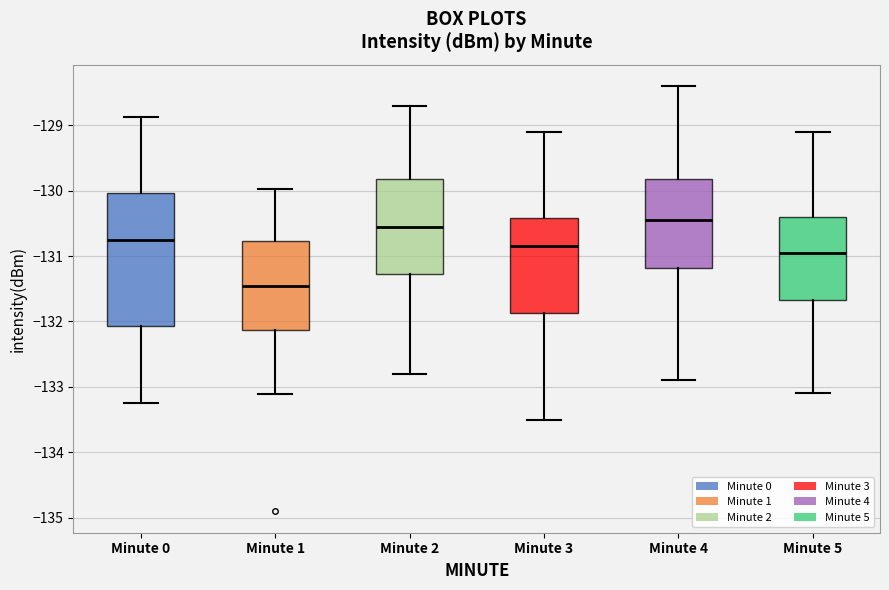

Reading left to right, read every box against the y-axis: the position of its median line, the range the box covers, and the ends of its whiskers. The values are not printed on the chart, so give them approximately, as read against the axis.

Minute 0: median -130.8, box -132.1 to -130.0, whiskers -133.2 to -128.9
Minute 1: median -131.5, box -132.1 to -130.8, whiskers -133.1 to -130.0
Minute 2: median -130.5, box -131.3 to -129.8, whiskers -132.8 to -128.7
Minute 3: median -130.8, box -131.9 to -130.4, whiskers -133.5 to -129.1
Minute 4: median -130.4, box -131.2 to -129.8, whiskers -132.9 to -128.4
Minute 5: median -130.9, box -131.7 to -130.4, whiskers -133.1 to -129.1